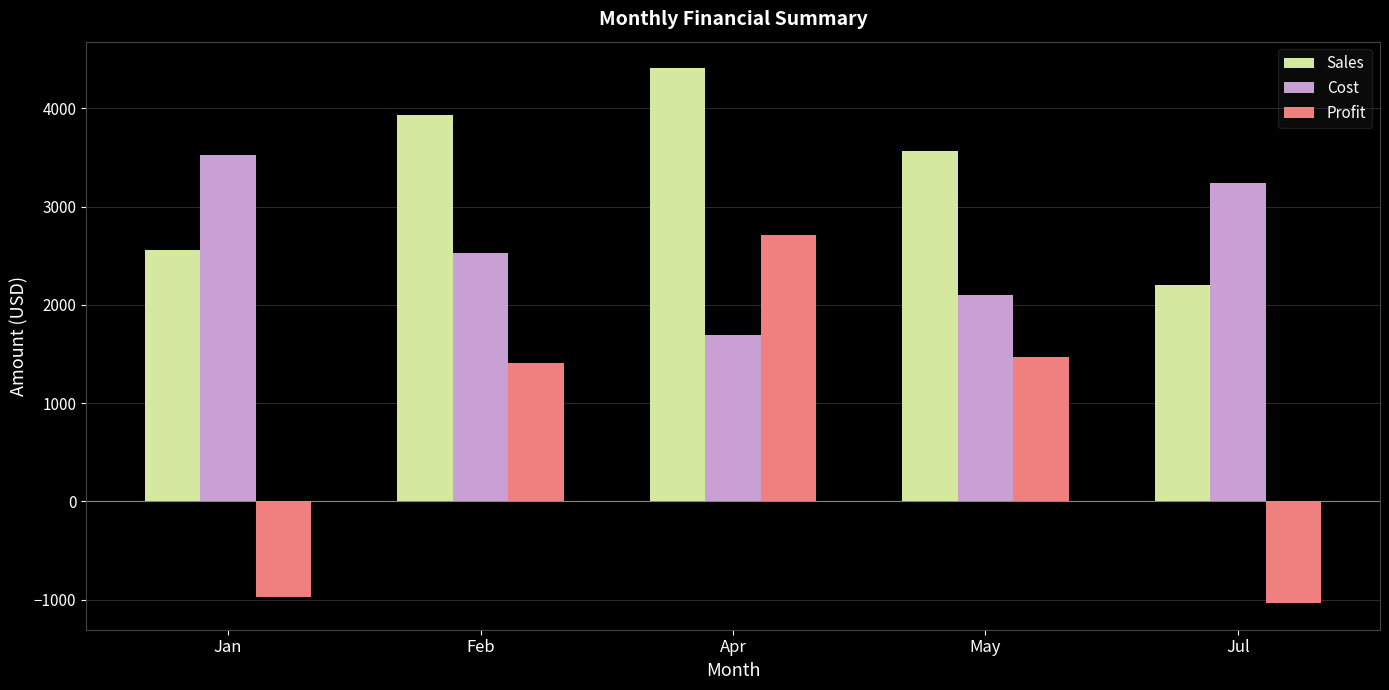

What position from the right is Jan?

5